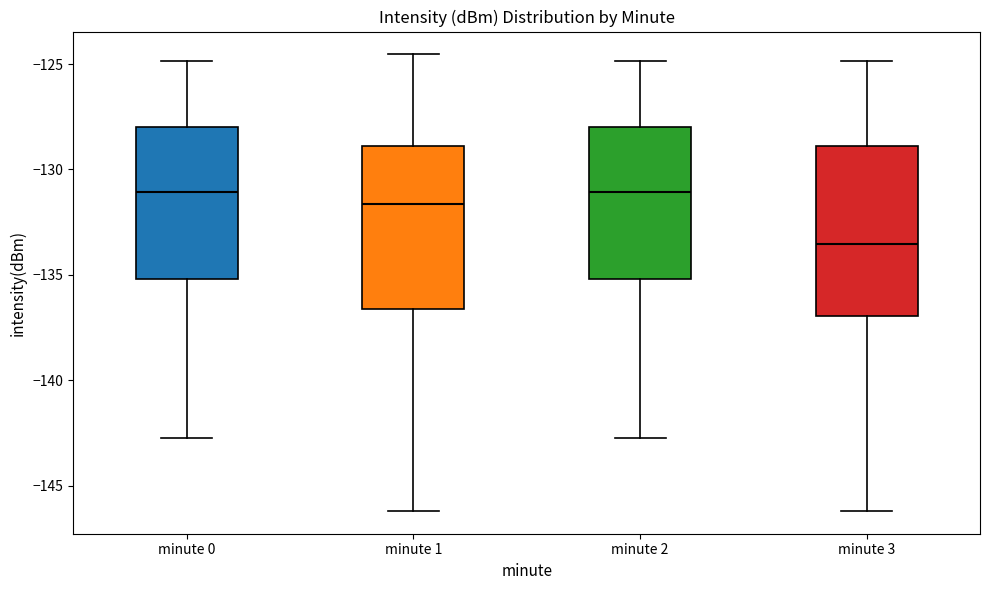

Where is the upper edge of the box for minute 2 on the y-axis? The values are not printed on the chart, so give them approximately, as read against the axis.

-128.0